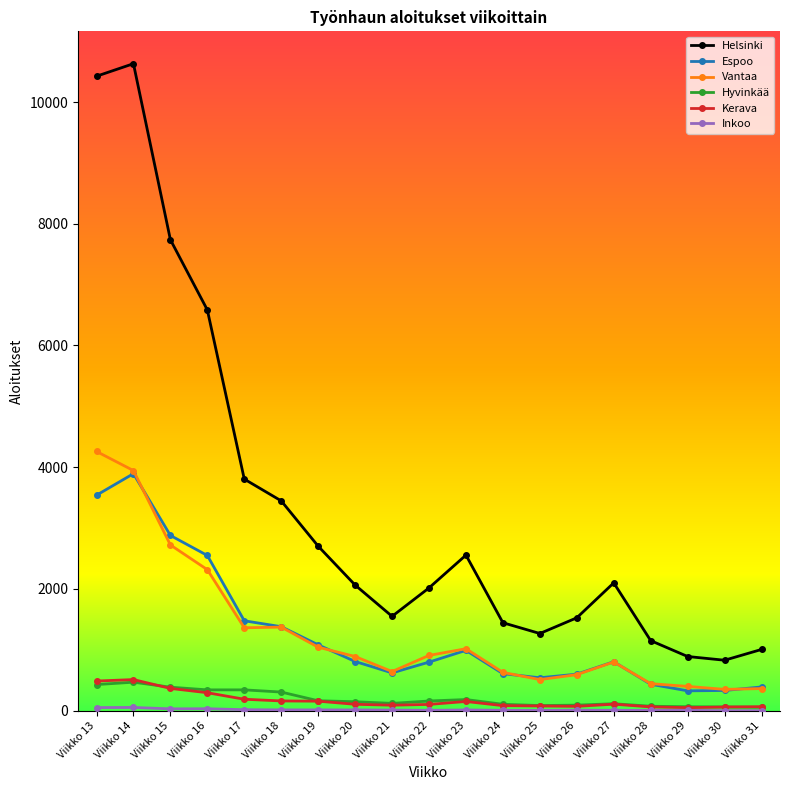

Is this an area chart (filled region under the line)?

No